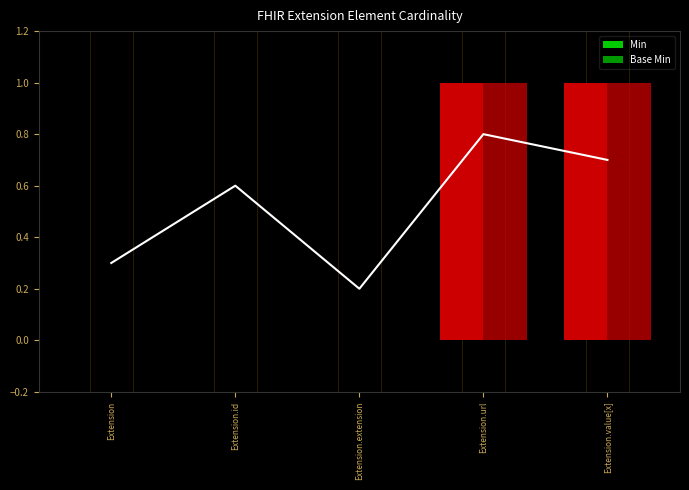

At how many categories does at least one series exceed 0?

2